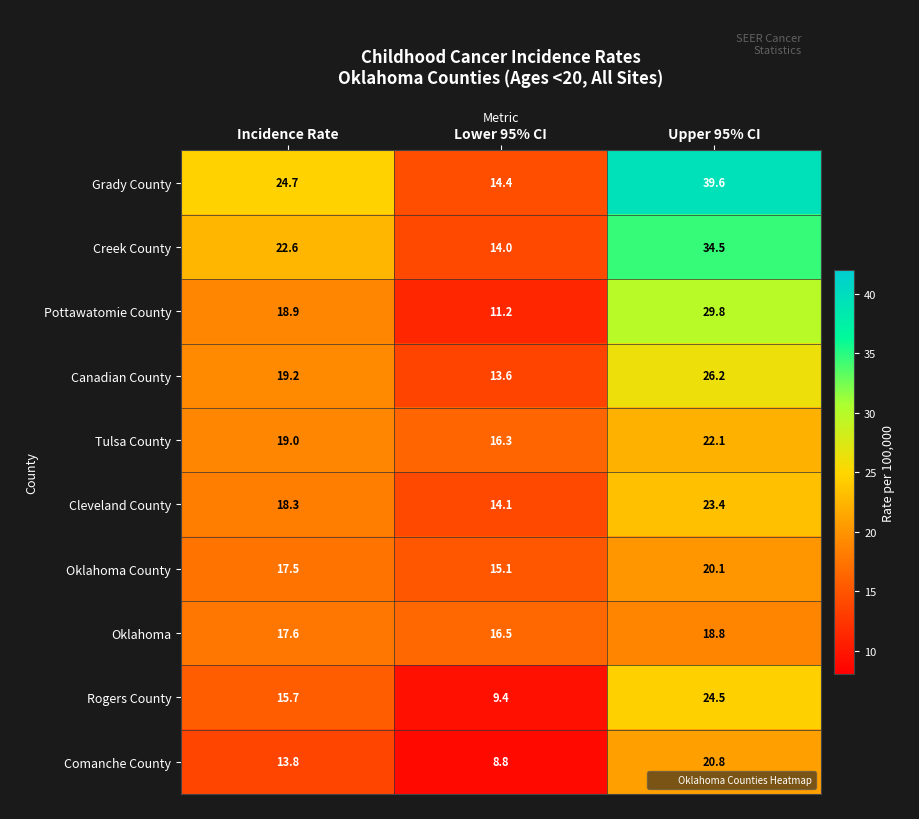

At which label does Grady County first exceed 24?

Incidence Rate